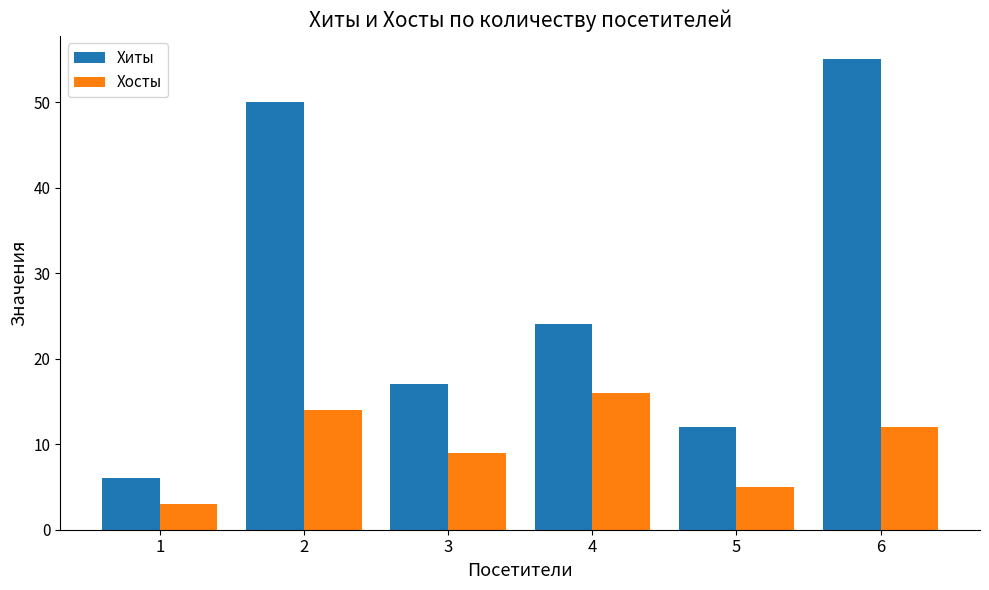

What value does the Хиты series have at 1, to the nearest 10?

10